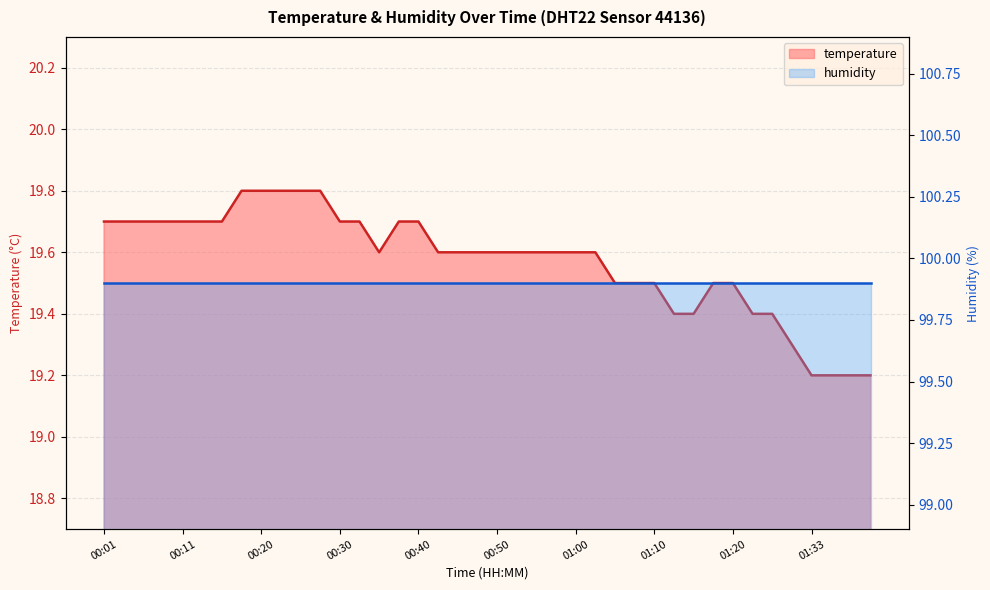

List the labels in order of value, largest first.

00:18, 00:20, 00:23, 00:25, 00:28, 00:01, 00:03, 00:06, 00:08, 00:11, 00:13, 00:15, 00:30, 00:32, 00:37, 00:40, 00:35, 00:43, 00:45, 00:48, 00:50, 00:53, 00:55, 00:58, 01:00, 01:03, 01:05, 01:08, 01:10, 01:18, 01:20, 01:13, 01:15, 01:25, 01:28, 01:30, 01:33, 01:35, 01:38, 01:40